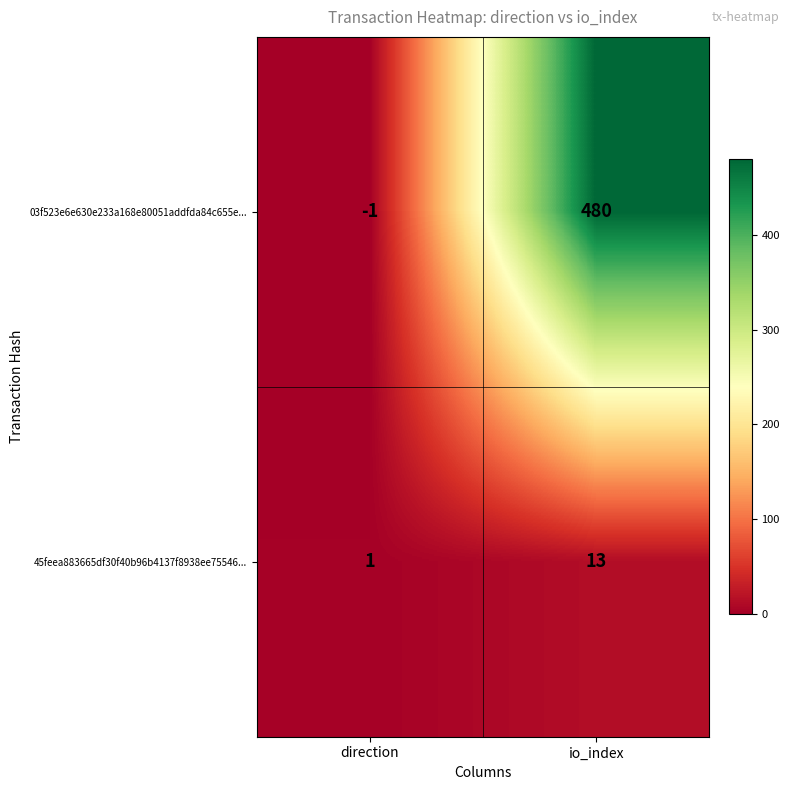

How many values in 03f523e6e630e233a168e80051addfda84c655e... are above zero?

1